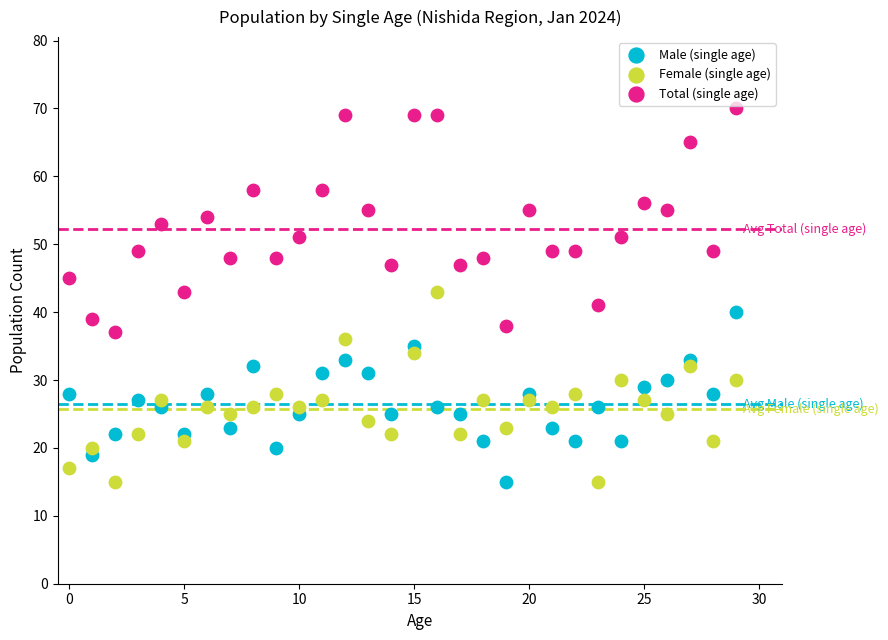

Which series contains the highest Y value?

Total (single age)